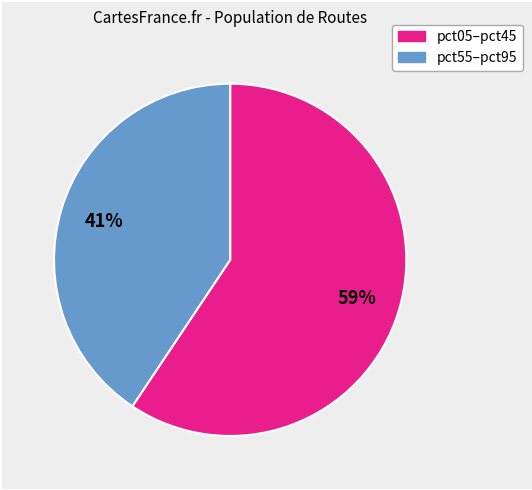

How many slices are in this pie chart?

2